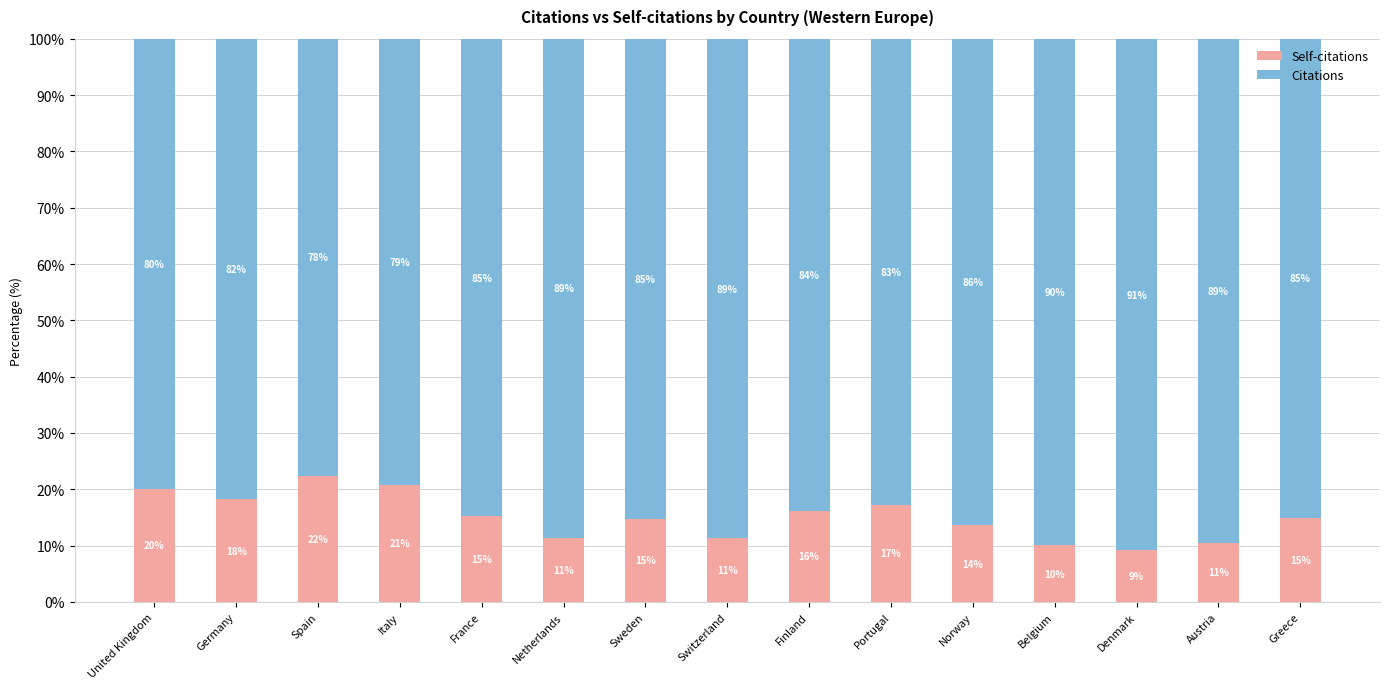

What is the total value across all series at Spain?

100.0